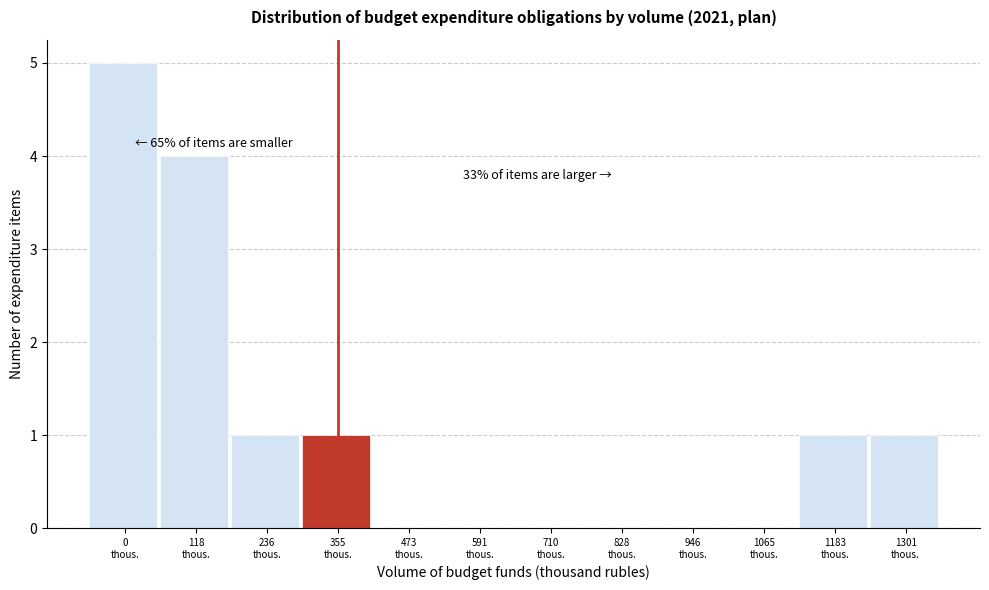

What is the greatest value displayed?

5